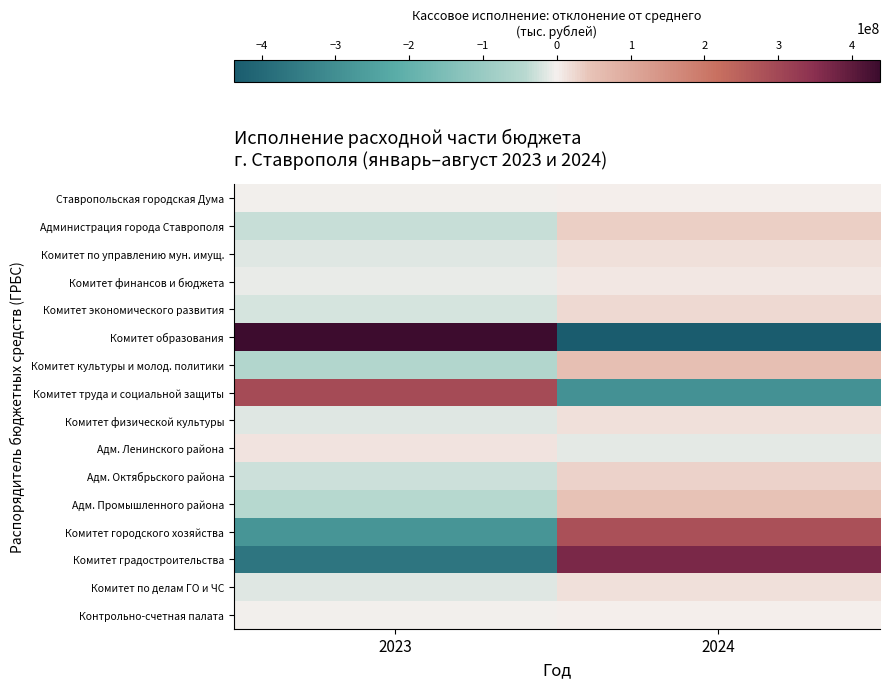

At which category does the chart reach its minimum across all series?

2024